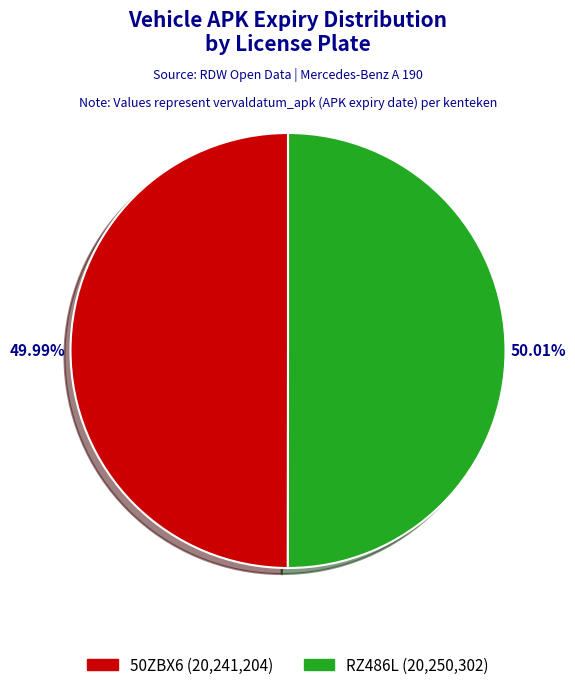

What percentage is the RZ486L slice, to the nearest percent?

50%